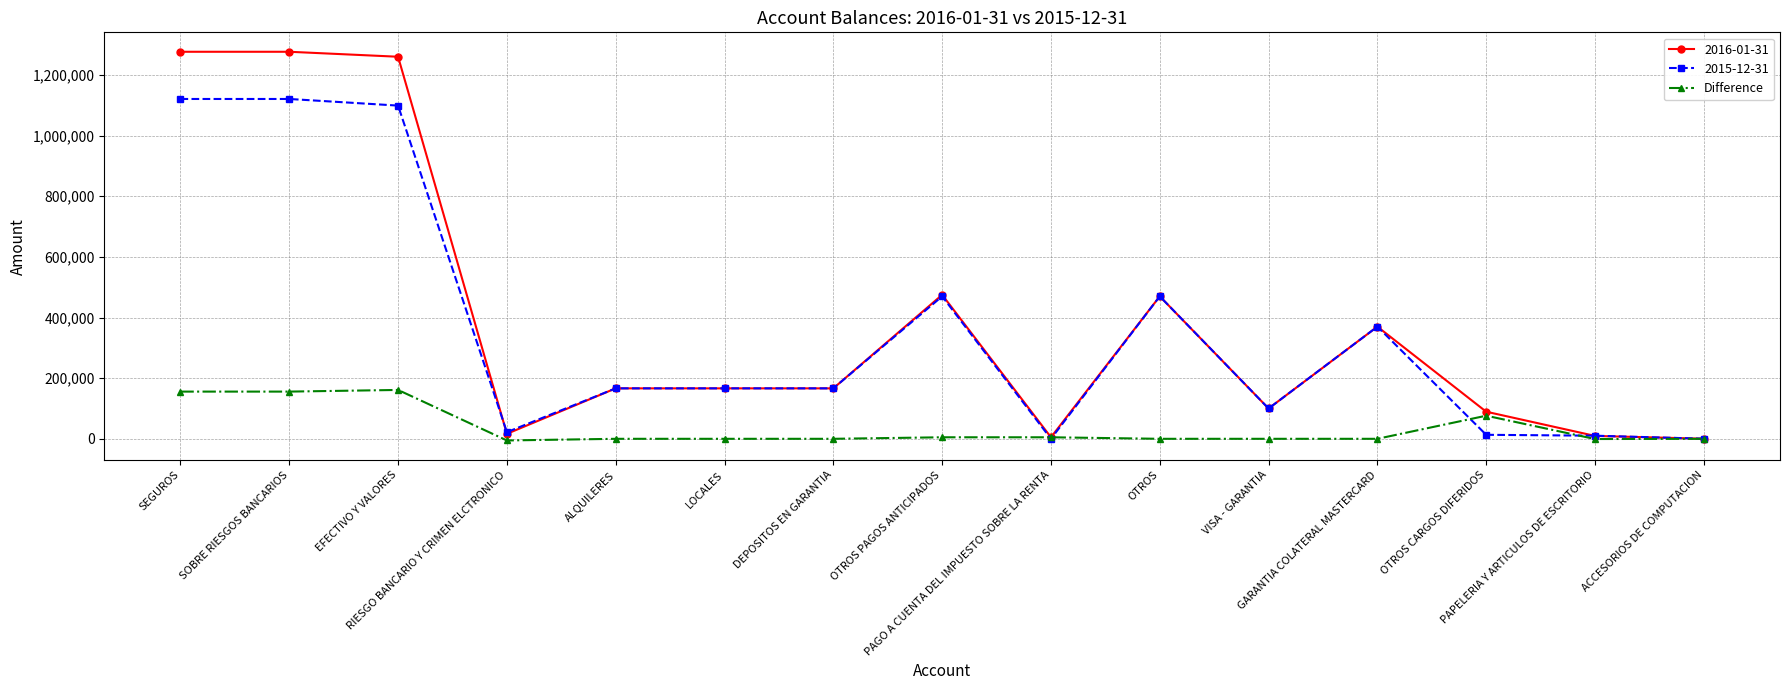

Rank the series by their maximum value, from lowest to highest.

Difference, 2015-12-31, 2016-01-31